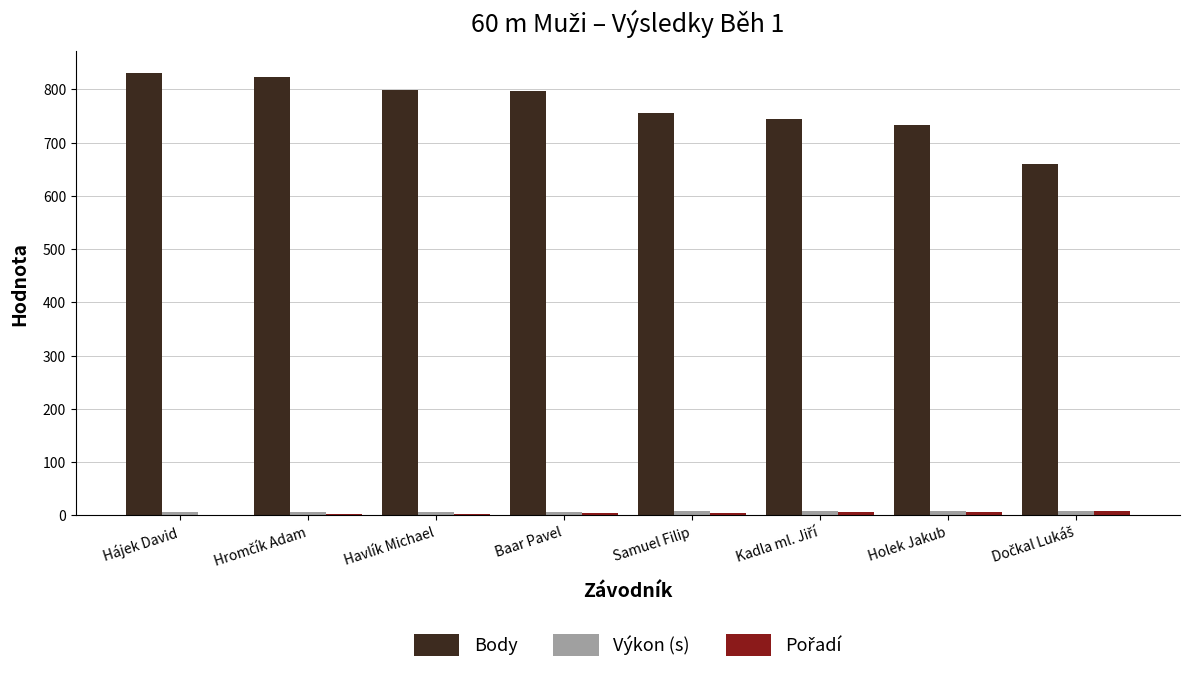

The value of Body at Havlík Michael is 799.0. True or false?

True